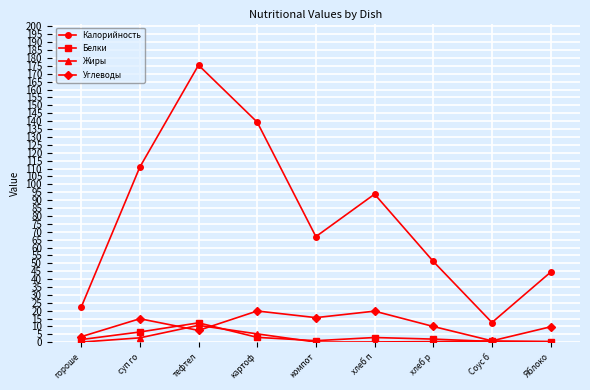

What is the smallest value displayed?

0.1